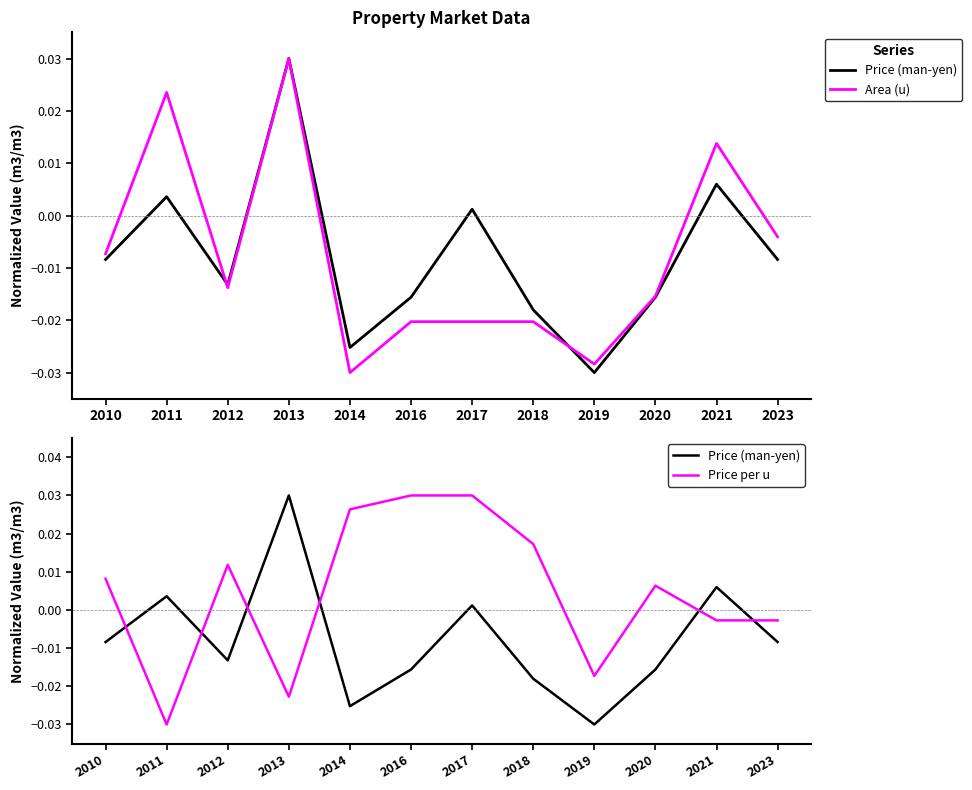

How many lines are shown in the chart?

3